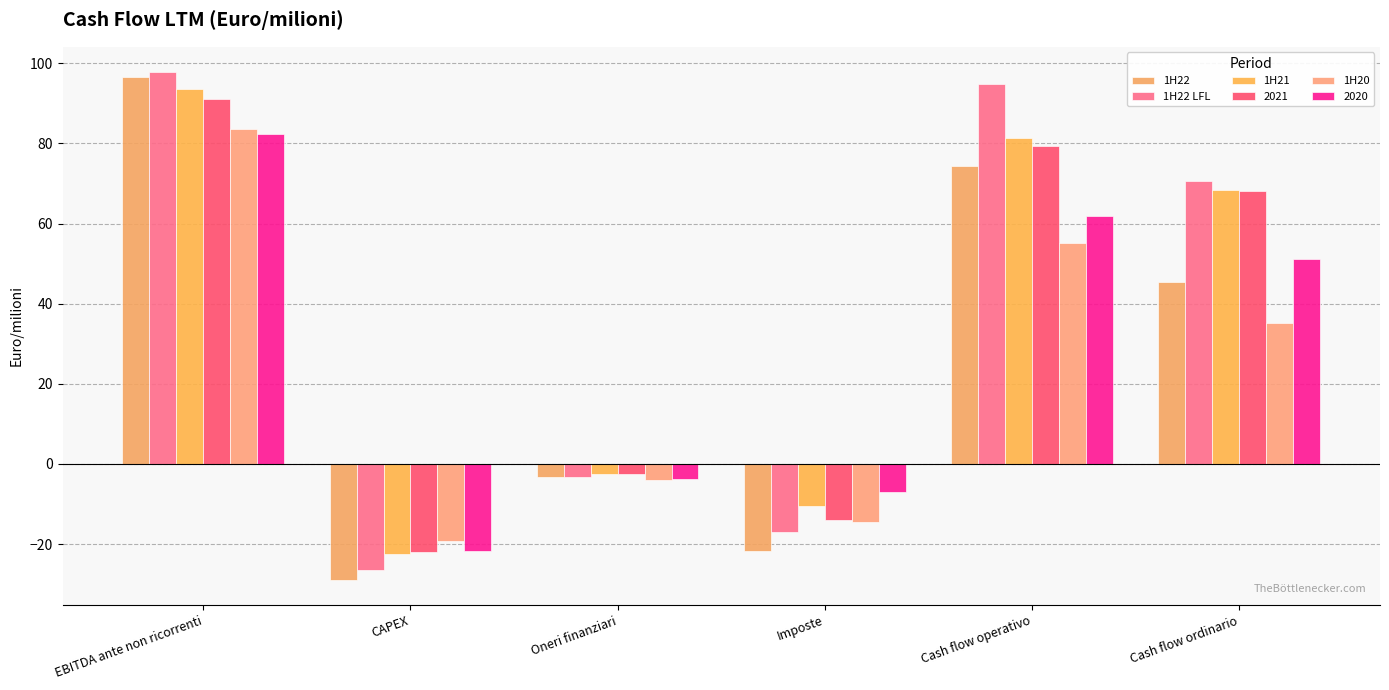

How many negative values does the 1H22 LFL series have?

3